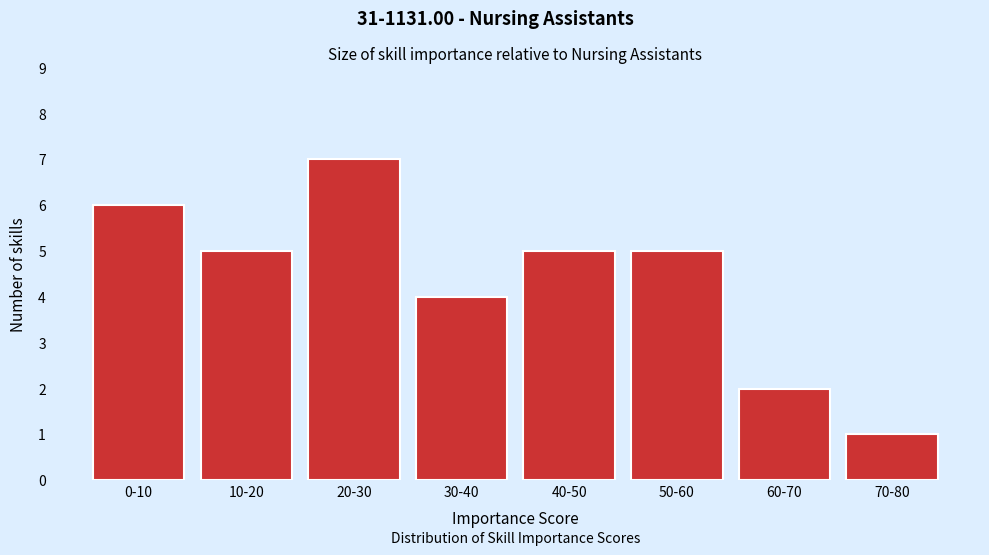

Reading right to left, transcribe all the data shown in this chart.

1	2	5	5	4	7	5	6